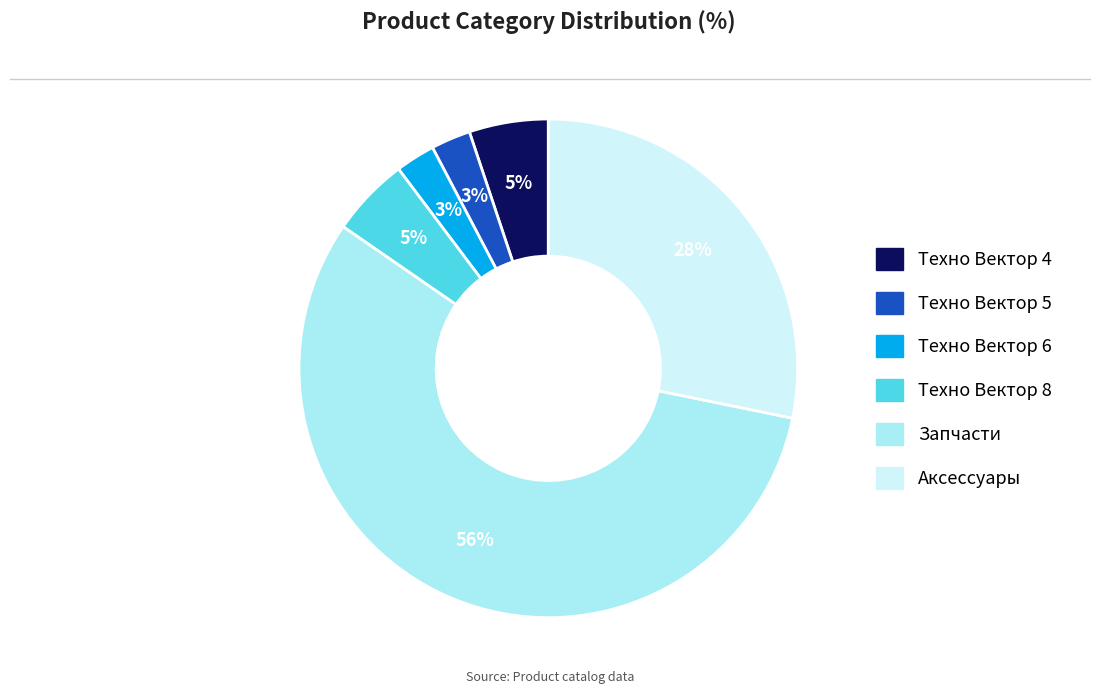

Between Техно Вектор 6 and Техно Вектор 8, which is larger?

Техно Вектор 8